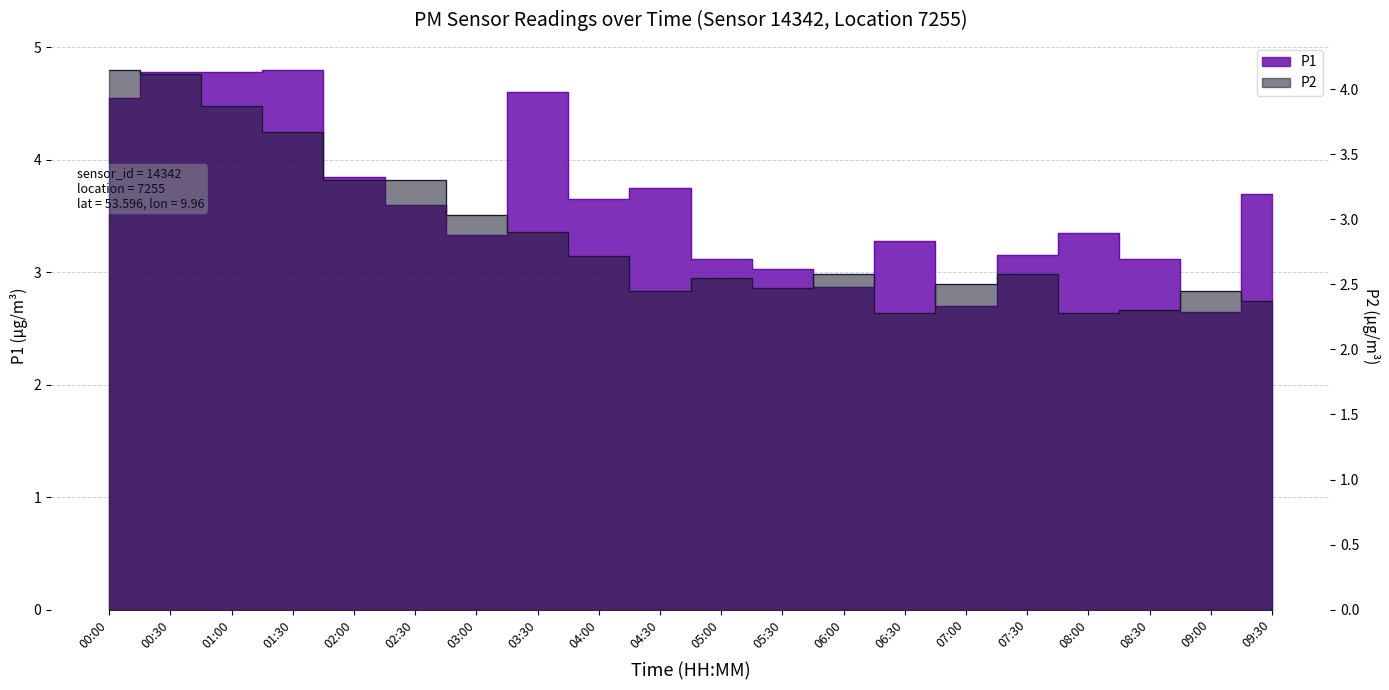

The value of P2 at 09:00 is 4.3. True or false?

False